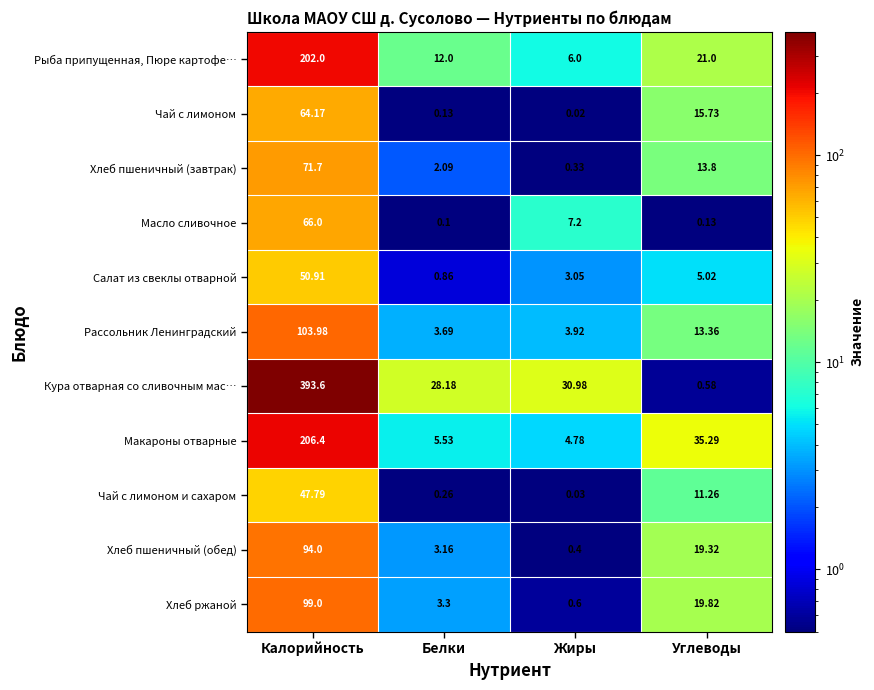

Which series changed the most between Белки and Углеводы?

Макароны отварные